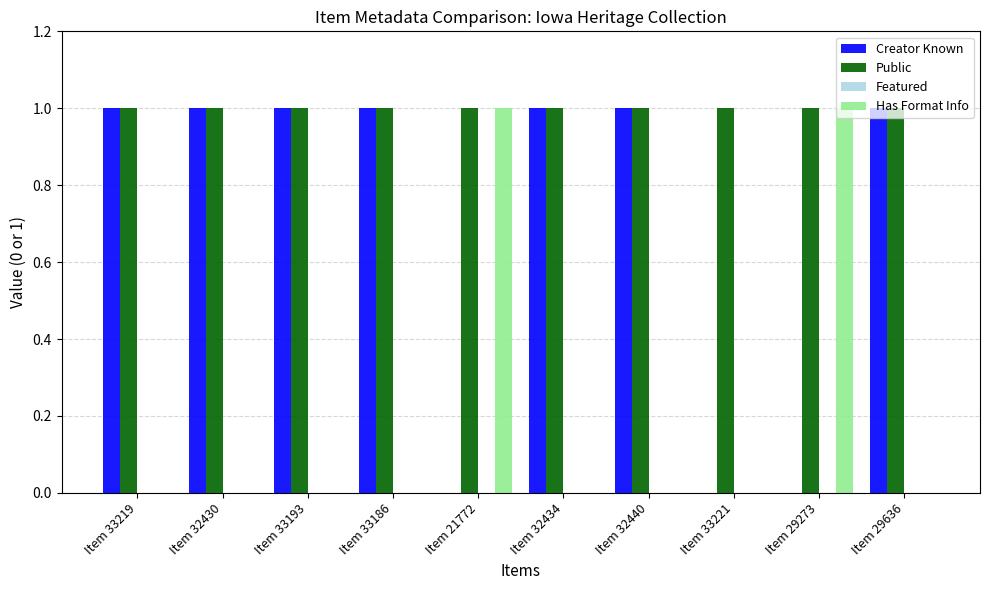

Read the Public value at Item 33186.

1